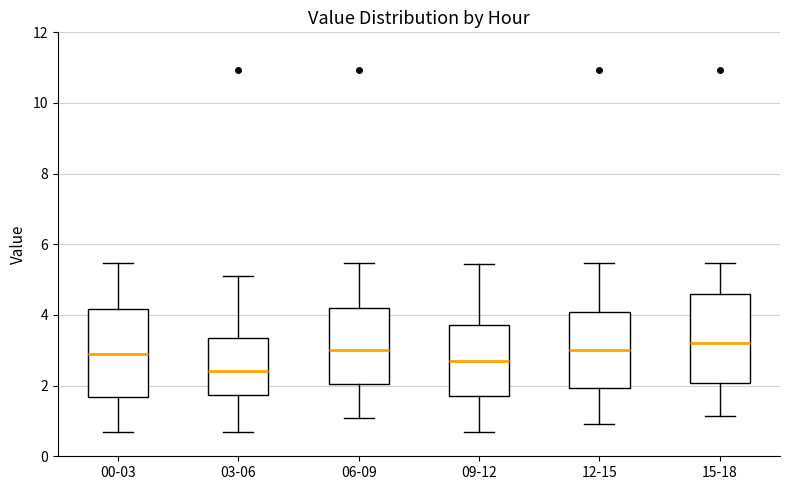

Reading left to right, read every box against the y-axis: the position of its median line, the range the box covers, and the ends of its whiskers. The values are not printed on the chart, so give them approximately, as read against the axis.

00-03: median 3.0, box 1.6 to 4.2, whiskers 0.8 to 5.4
03-06: median 2.4, box 1.8 to 3.4, whiskers 0.8 to 5.2
06-09: median 3.0, box 2.0 to 4.2, whiskers 1.0 to 5.4
09-12: median 2.8, box 1.8 to 3.8, whiskers 0.8 to 5.4
12-15: median 3.0, box 2.0 to 4.0, whiskers 1.0 to 5.4
15-18: median 3.2, box 2.0 to 4.6, whiskers 1.2 to 5.4